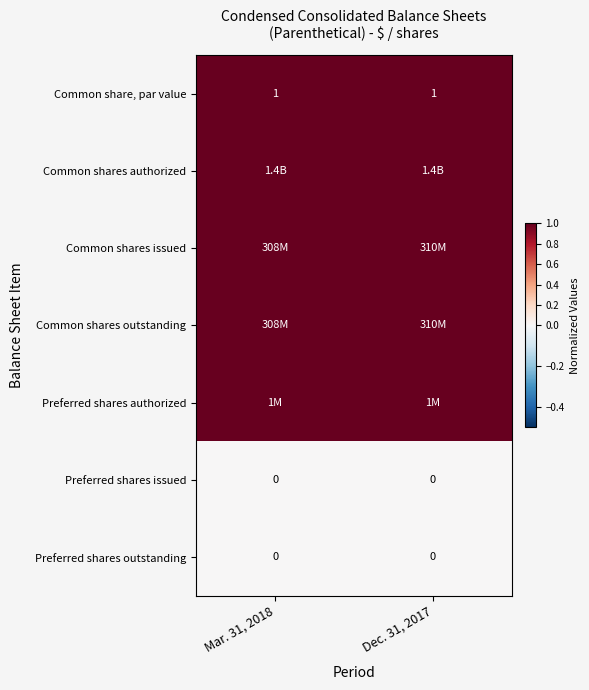

List the labels in order of Common shares issued value, largest first.

Dec. 31, 2017, Mar. 31, 2018